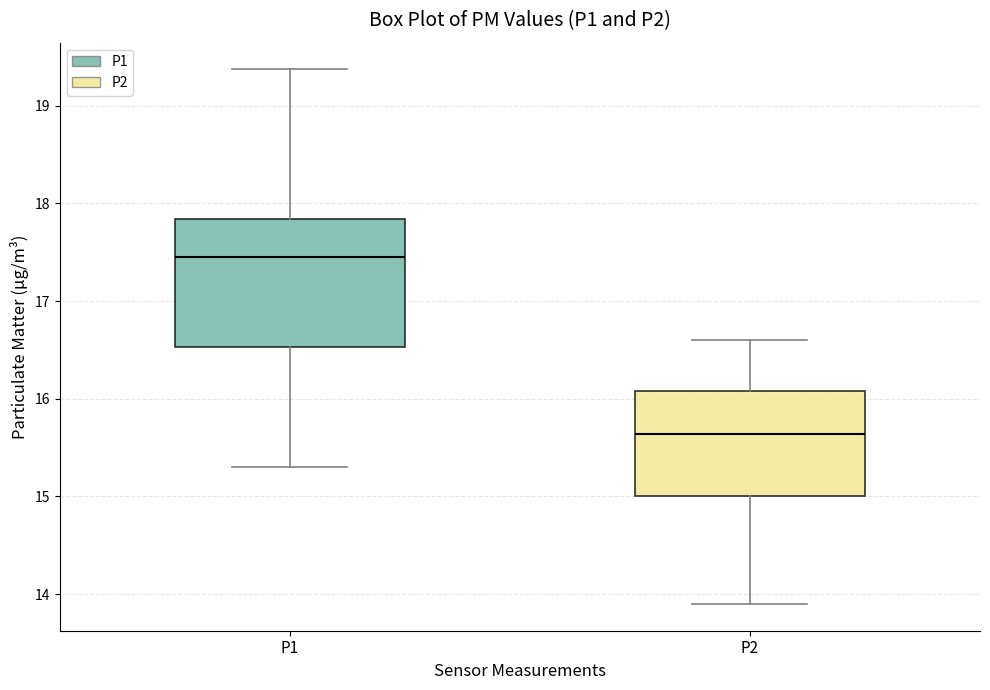

Reading left to right, transcribe this box plot: for each box, give where its median line is, the range the box spans, and where its two whiskers end, as read against the y-axis. The values are not printed on the chart, so give them approximately, as read against the axis.

P1: median 17.5, box 16.5 to 17.8, whiskers 15.3 to 19.4
P2: median 15.6, box 15.0 to 16.1, whiskers 13.9 to 16.6